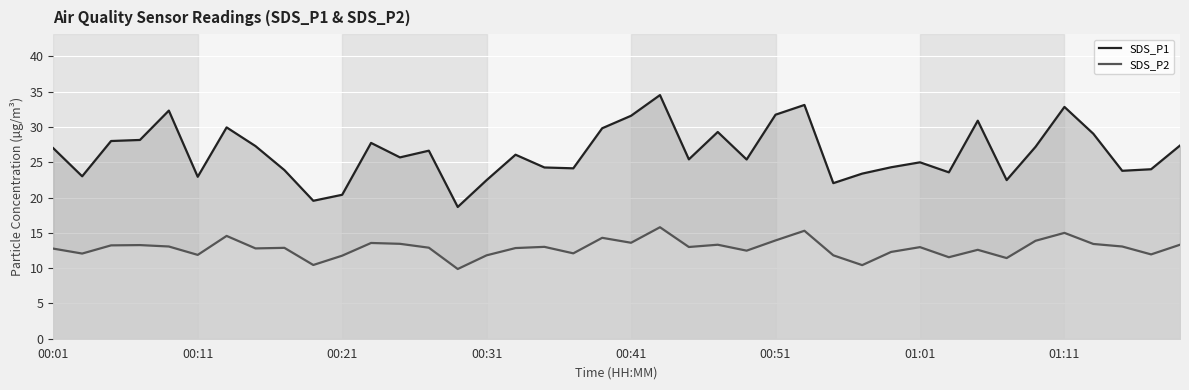

What is the total value across all series at 00:41?

45.2